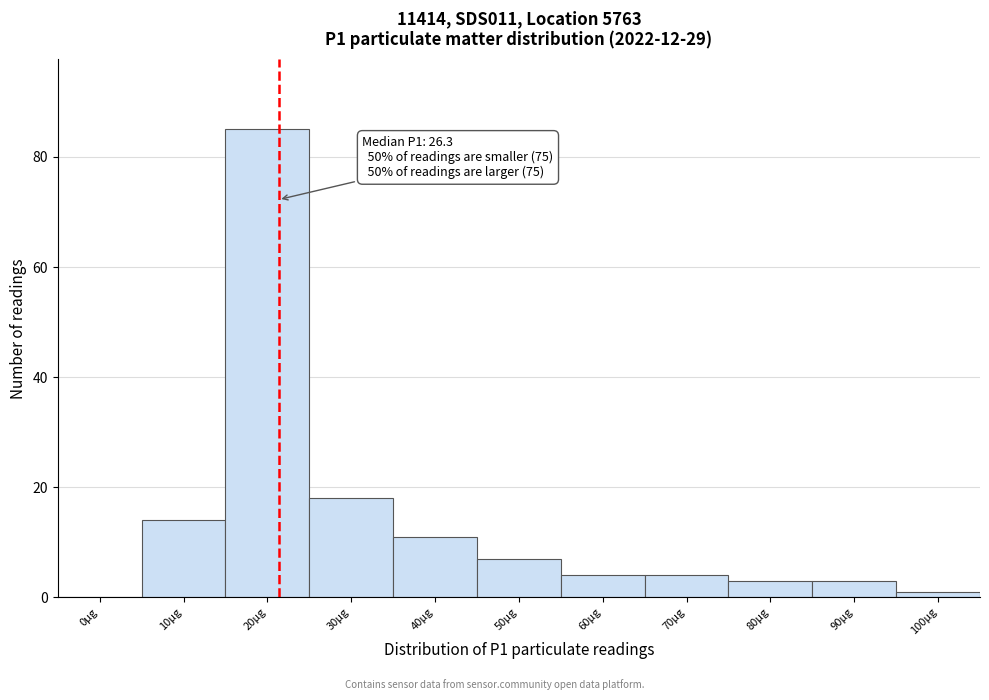

Reading left to right, extract all data points from this chart.

0µg=0	10µg=14	20µg=85	30µg=18	40µg=11	50µg=7	60µg=4	70µg=4	80µg=3	90µg=3	100µg=1